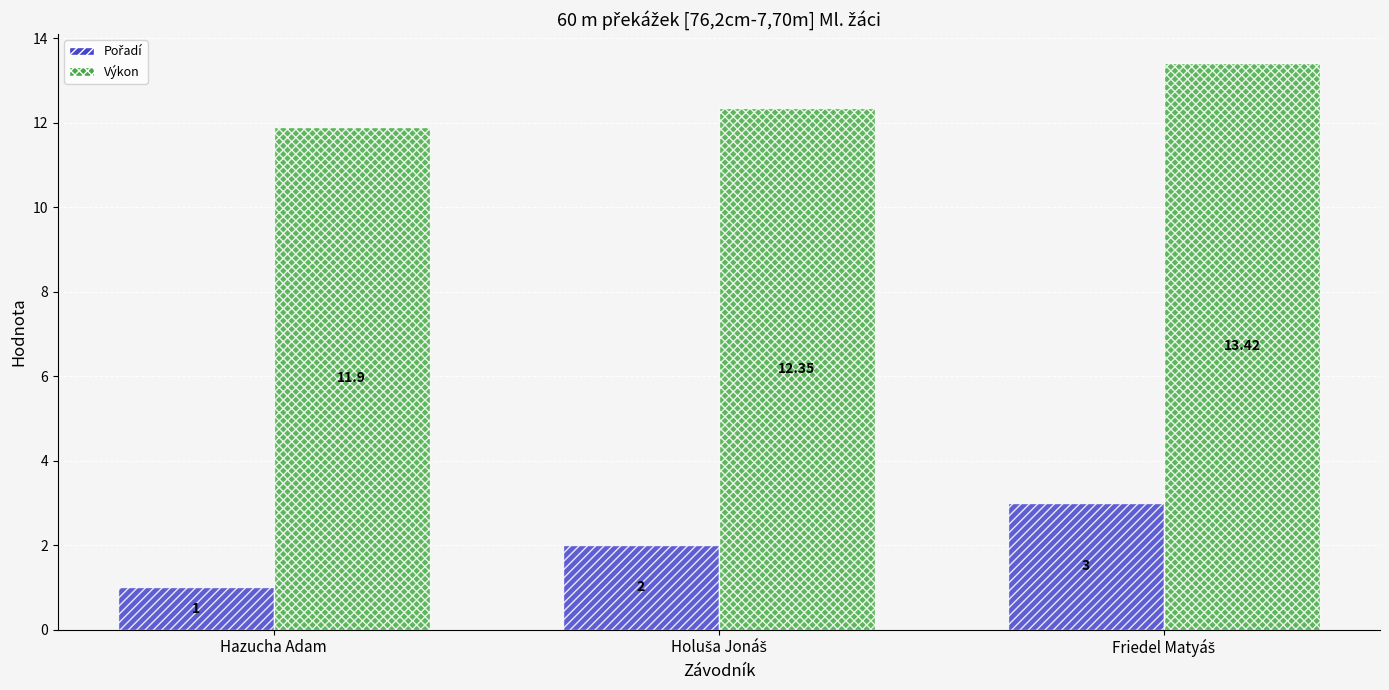

At how many categories does at least one series exceed 9?

3